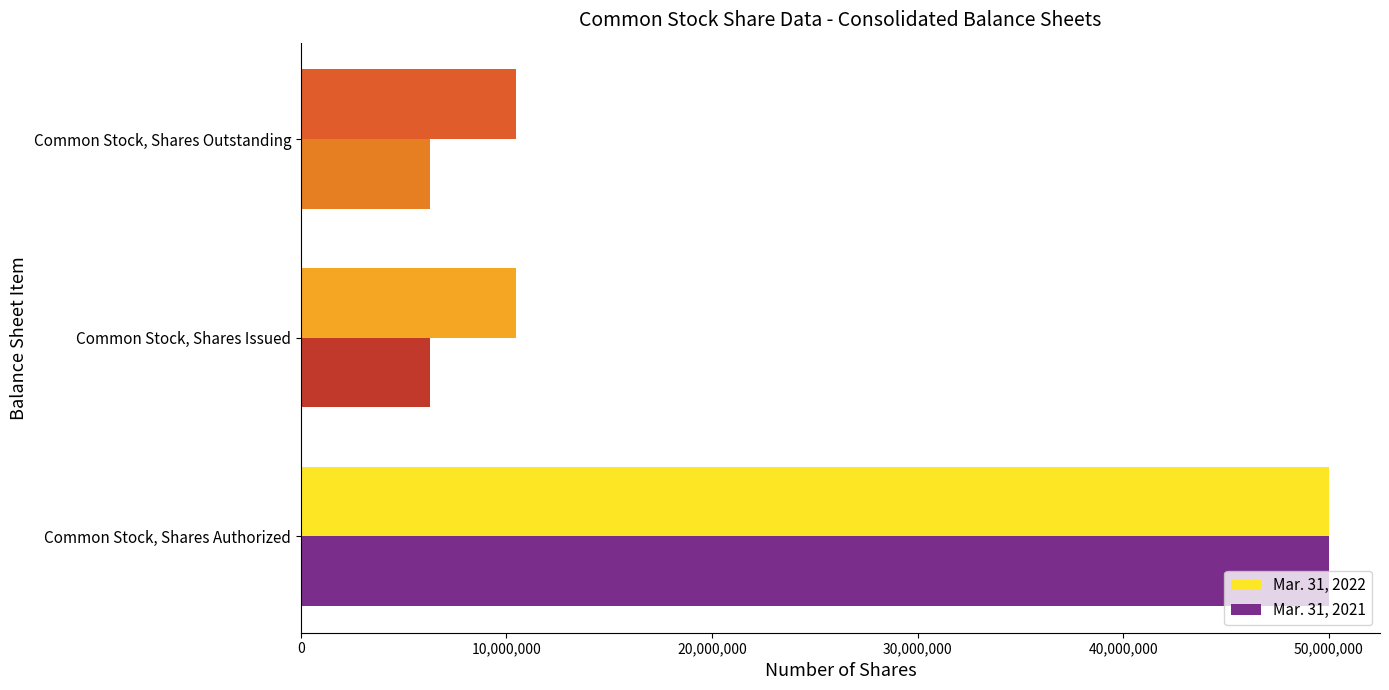

How many series are shown in this chart?

2